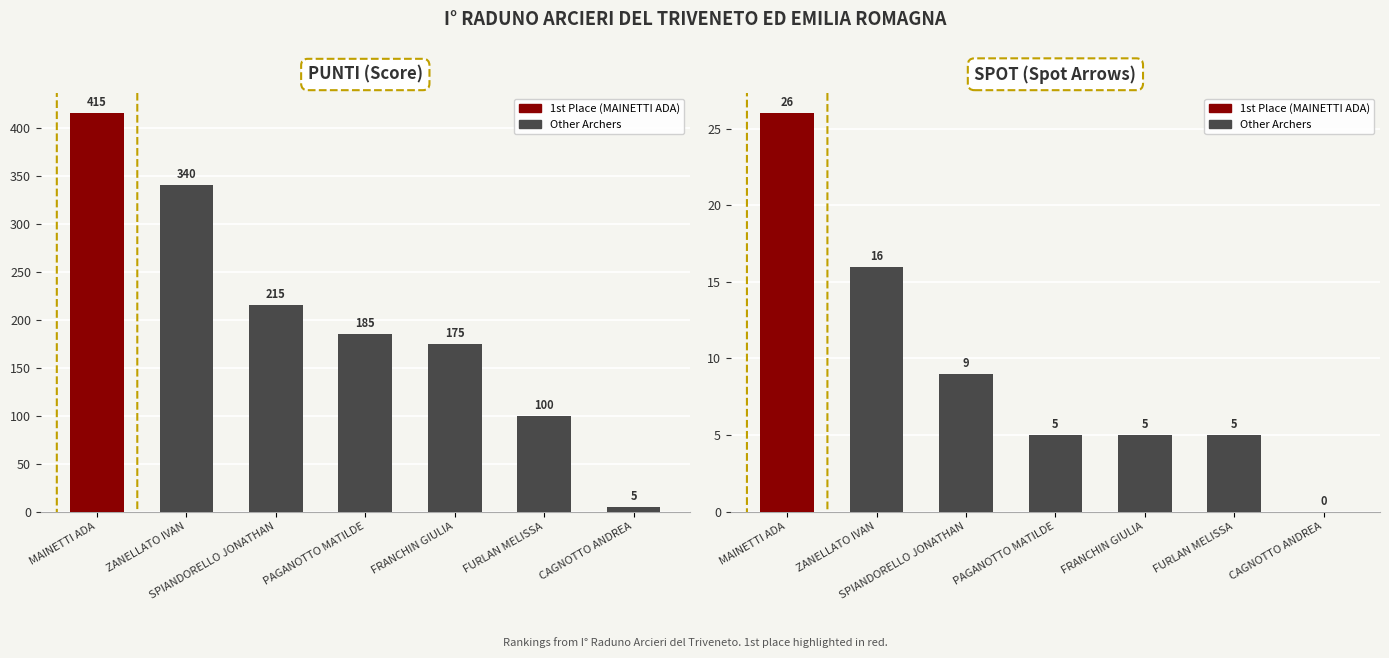

How many bars are there in total?

14